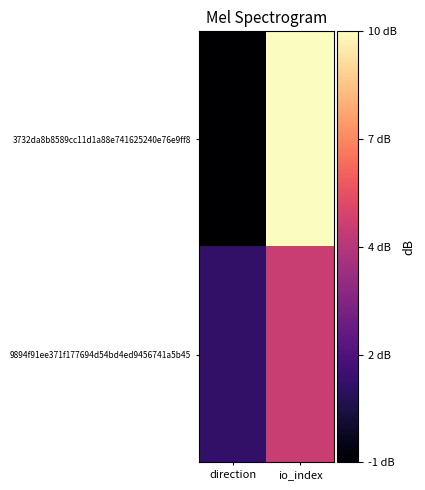

Rank the series by their average value, from highest to lowest.

3732da8b8589cc11d1a88e741625240e76e9ff8, 9894f91ee371f177694d54bd4ed9456741a5b45